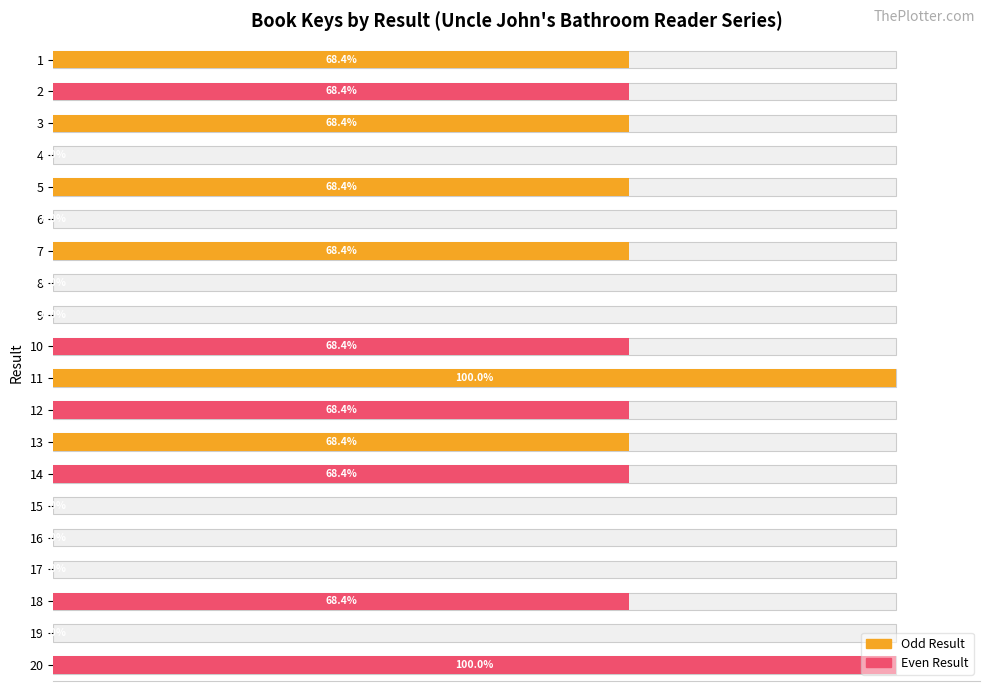

How many data points does each series have?

20